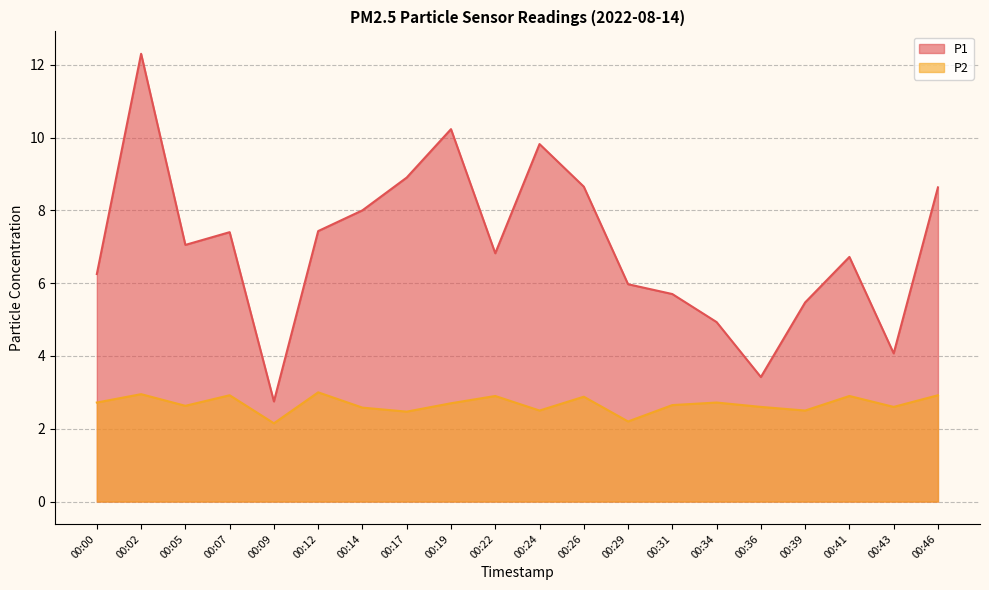

At which category is the sum across all series the highest?

00:02